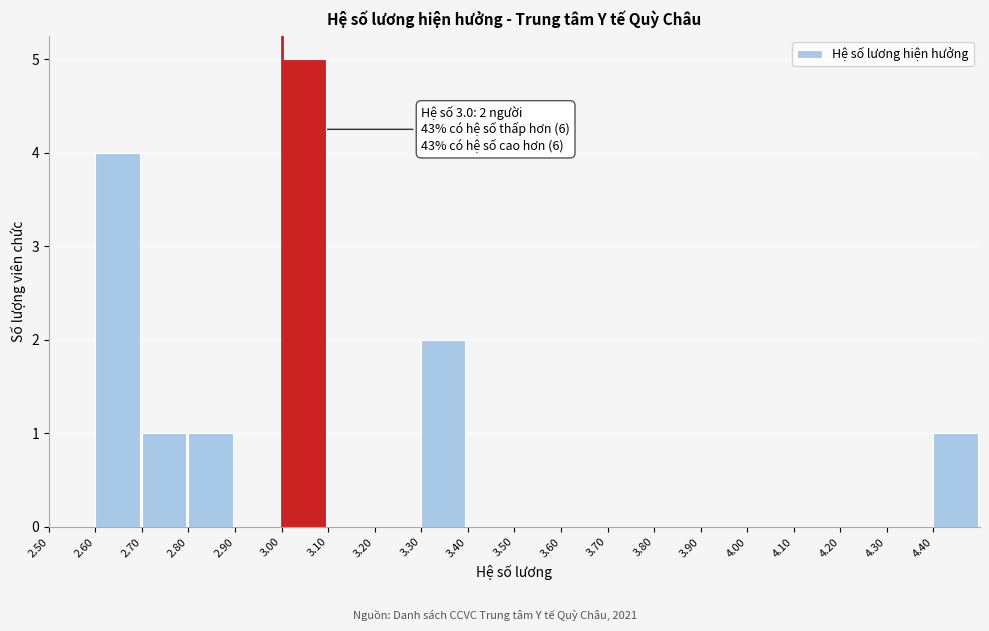

Which range on the x-axis has the tallest bar?

3.0 to 3.1